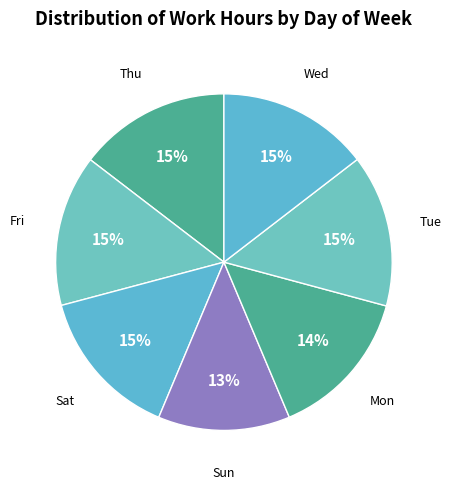

What is the ratio of the value at Sun to the value at Thu?

0.9